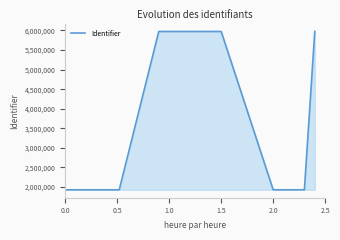

What is the difference between the maximum and minimum values?

4046733